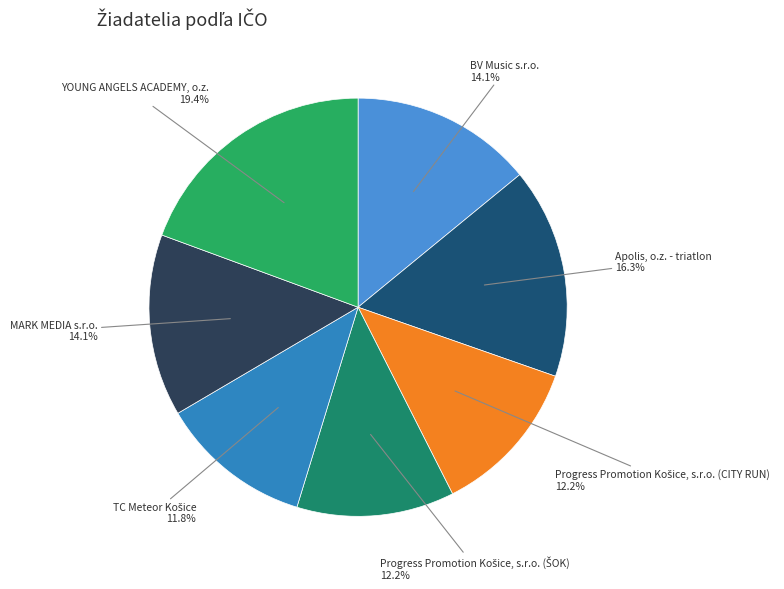

Between MARK MEDIA s.r.o. and Apolis, o.z. - triatlon, which is larger?

Apolis, o.z. - triatlon